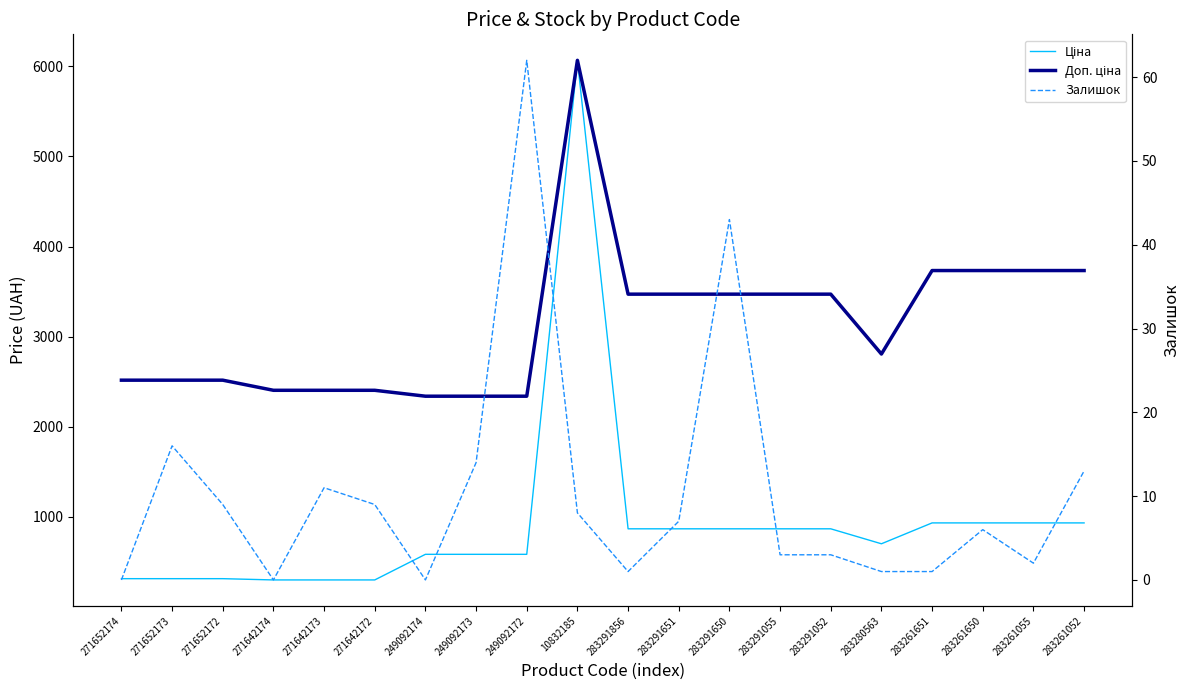

Between 283261055 and 249092174, which is larger?

283261055